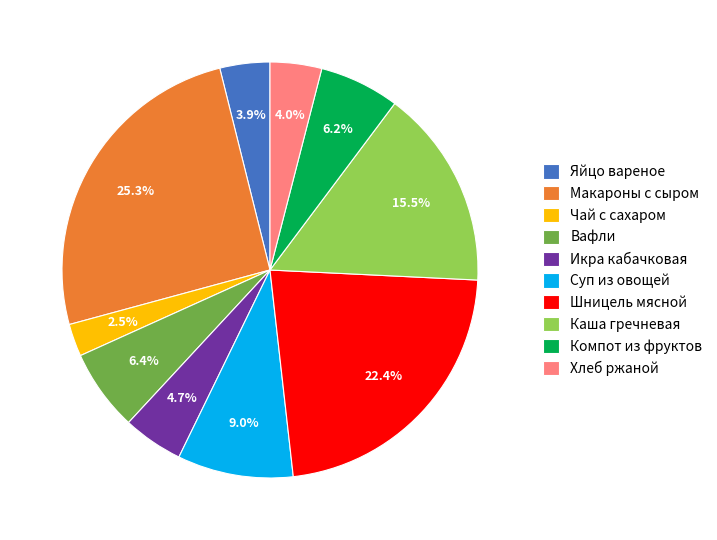

Between Суп из овощей and Вафли, which is larger?

Суп из овощей